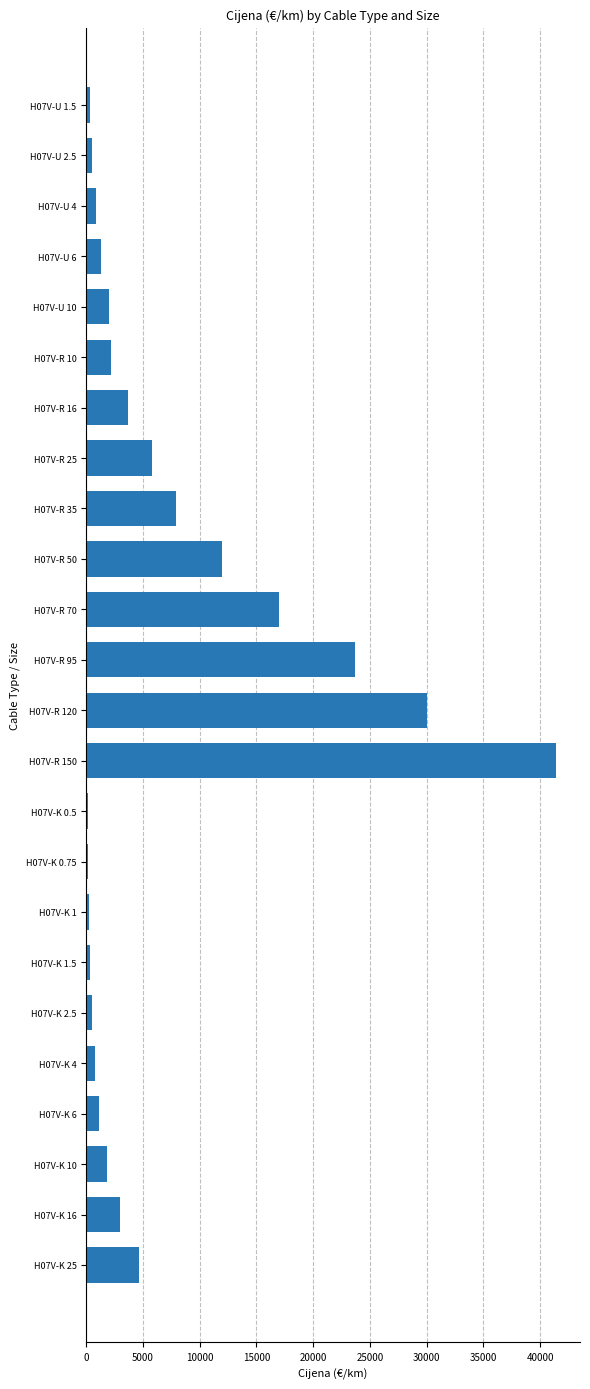

Which category has the highest value across all series?

H07V-R 150